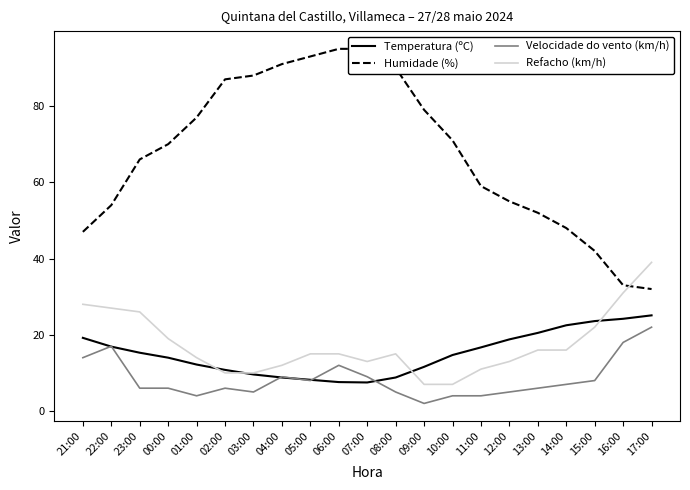

What is the highest value of the Velocidade do vento (km/h) series?

22.0